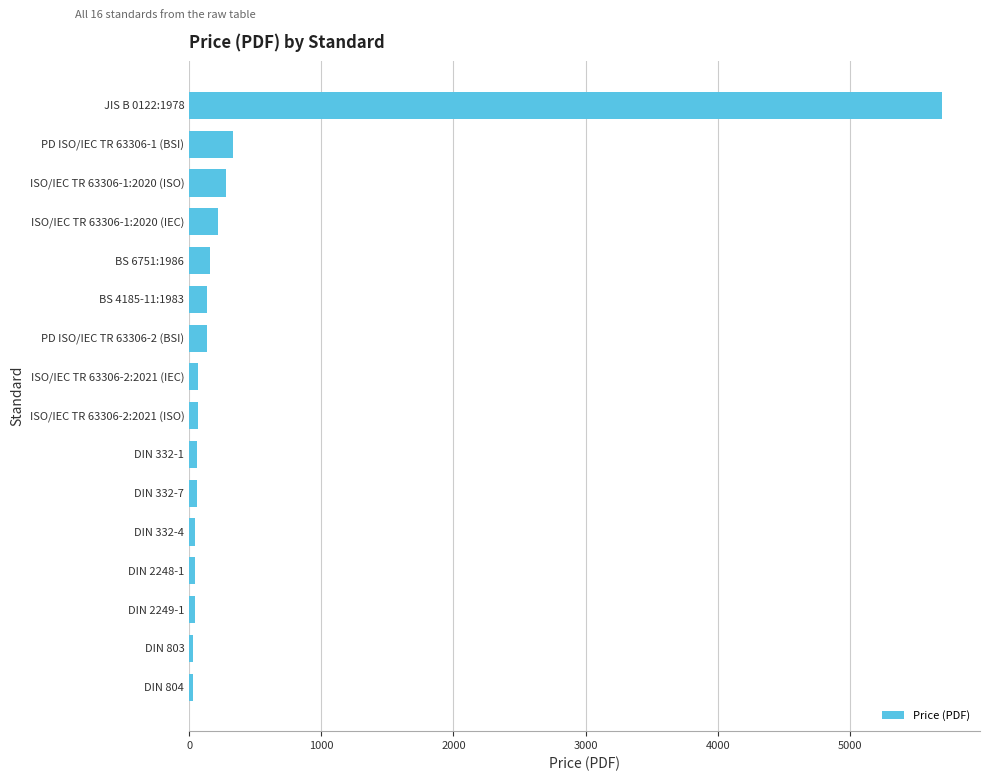

The chart shows a value of 65.0 at ISO/IEC TR 63306-2:2021 (IEC). True or false?

True